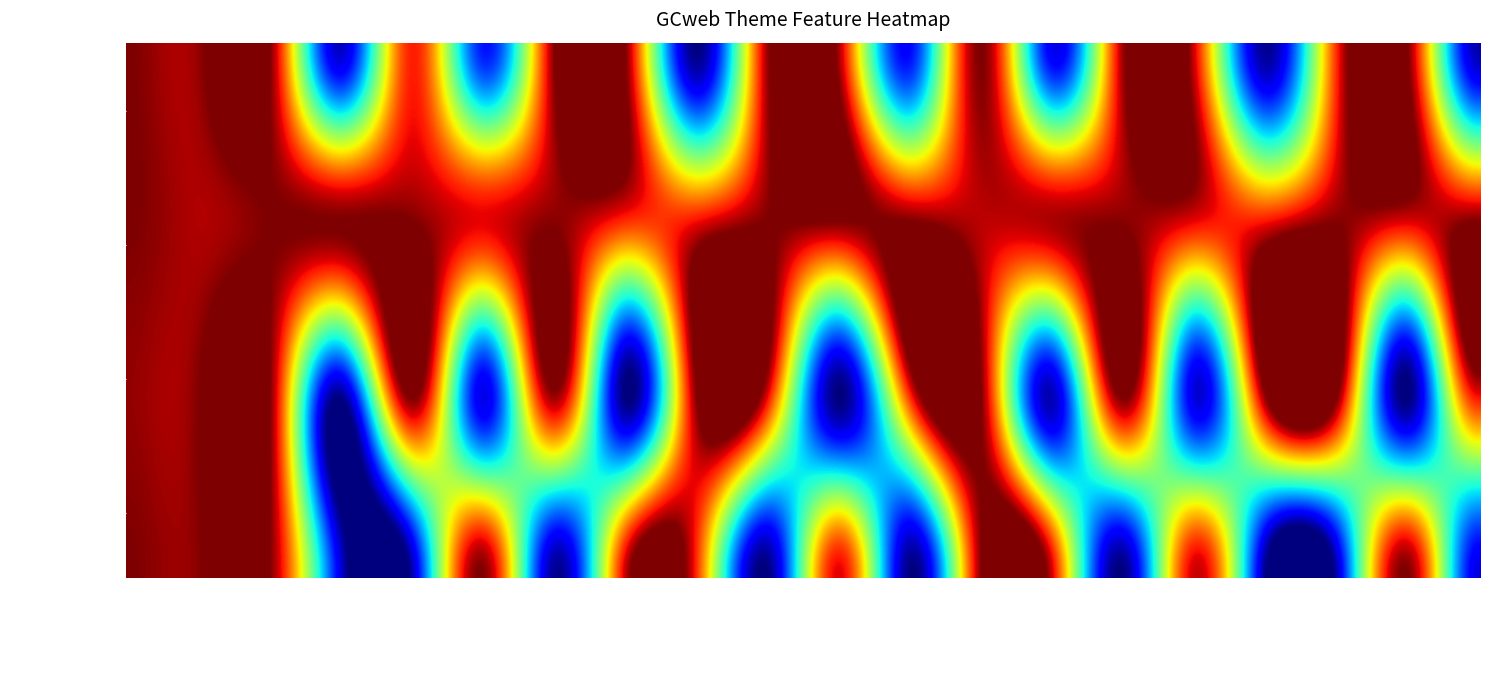

Count the number of categories in the chart.

20